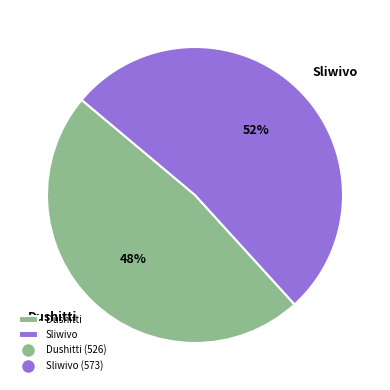

What is the largest slice in the pie chart?

Sliwivo